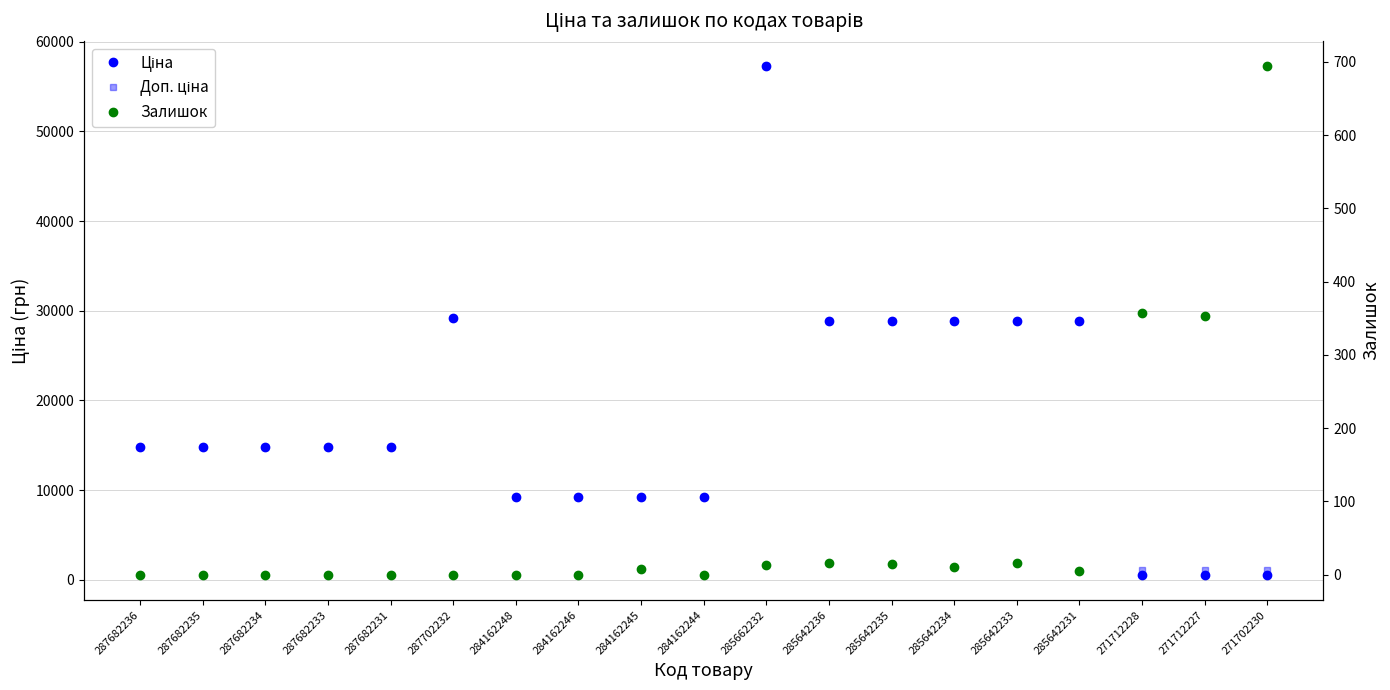

Reading left to right, list all the values displayed in this chart.

Ціна: 14817.6	14817.6	14817.6	14817.6	14817.6	29152.3	9290.5	9290.5	9290.5	9290.5	57258.0	28901.7	28901.7	28901.7	28901.7	28901.7	578.1	578.1	578.1
Доп. ціна: 14817.6	14817.6	14817.6	14817.6	14817.6	29152.3	9290.5	9290.5	9290.5	9290.5	57258.0	28901.7	28901.7	28901.7	28901.7	28901.7	1060.0	1060.0	1060.0
Залишок: 0.0	0.0	0.0	0.0	0.0	0.0	0.0	0.0	8.0	0.0	13.0	16.0	14.0	10.0	16.0	5.0	357.0	353.0	694.0